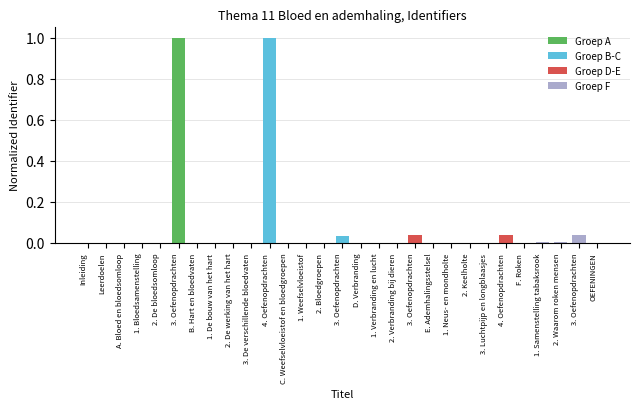

The value at F. Roken is 0.0. True or false?

True